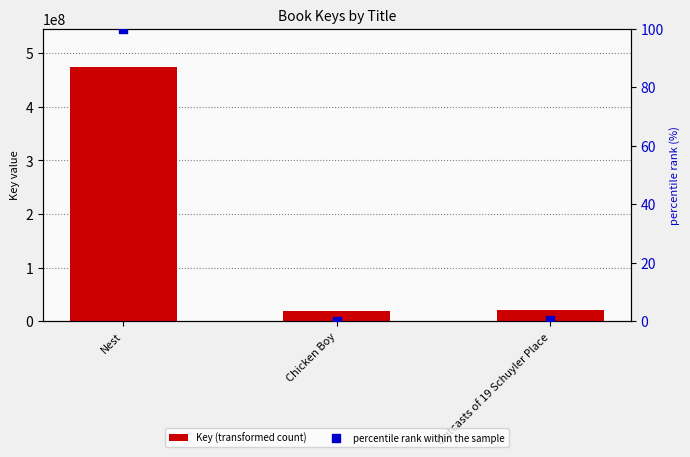

What are all the series names shown in the legend?

Key (transformed count), percentile rank within the sample